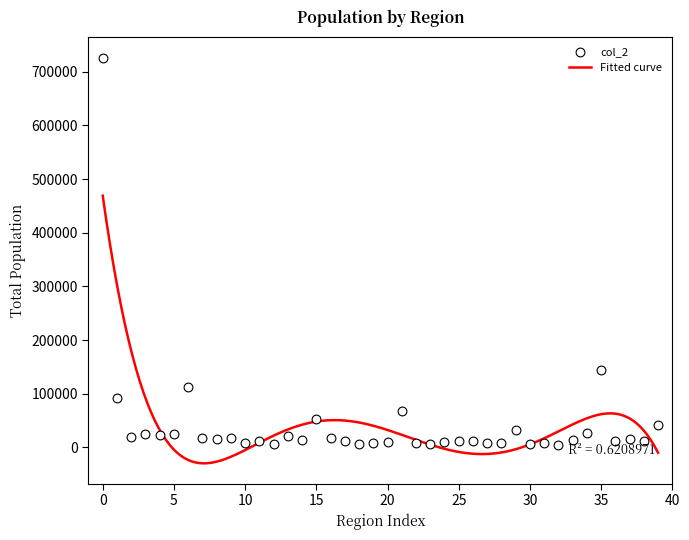

What is the change in value from 6 to 38?

-100391